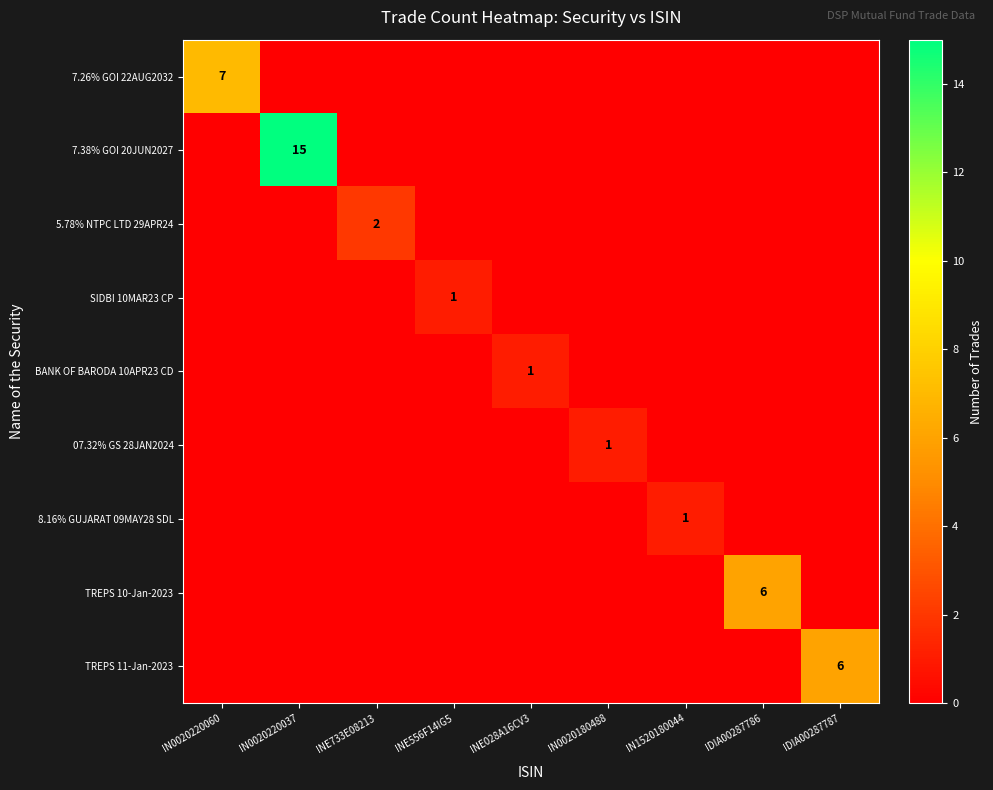

Which series has the largest total across all categories?

7.38% GOI 20JUN2027